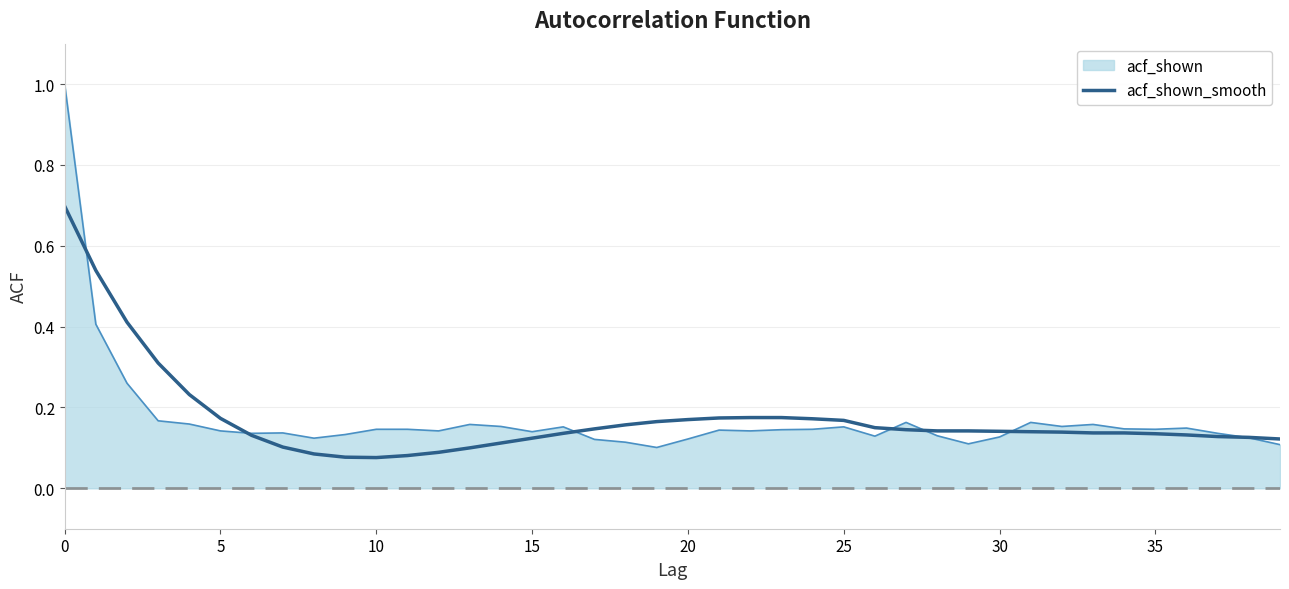

List the series in order of their peak value, highest first.

acf_shown, acf_shown_smooth